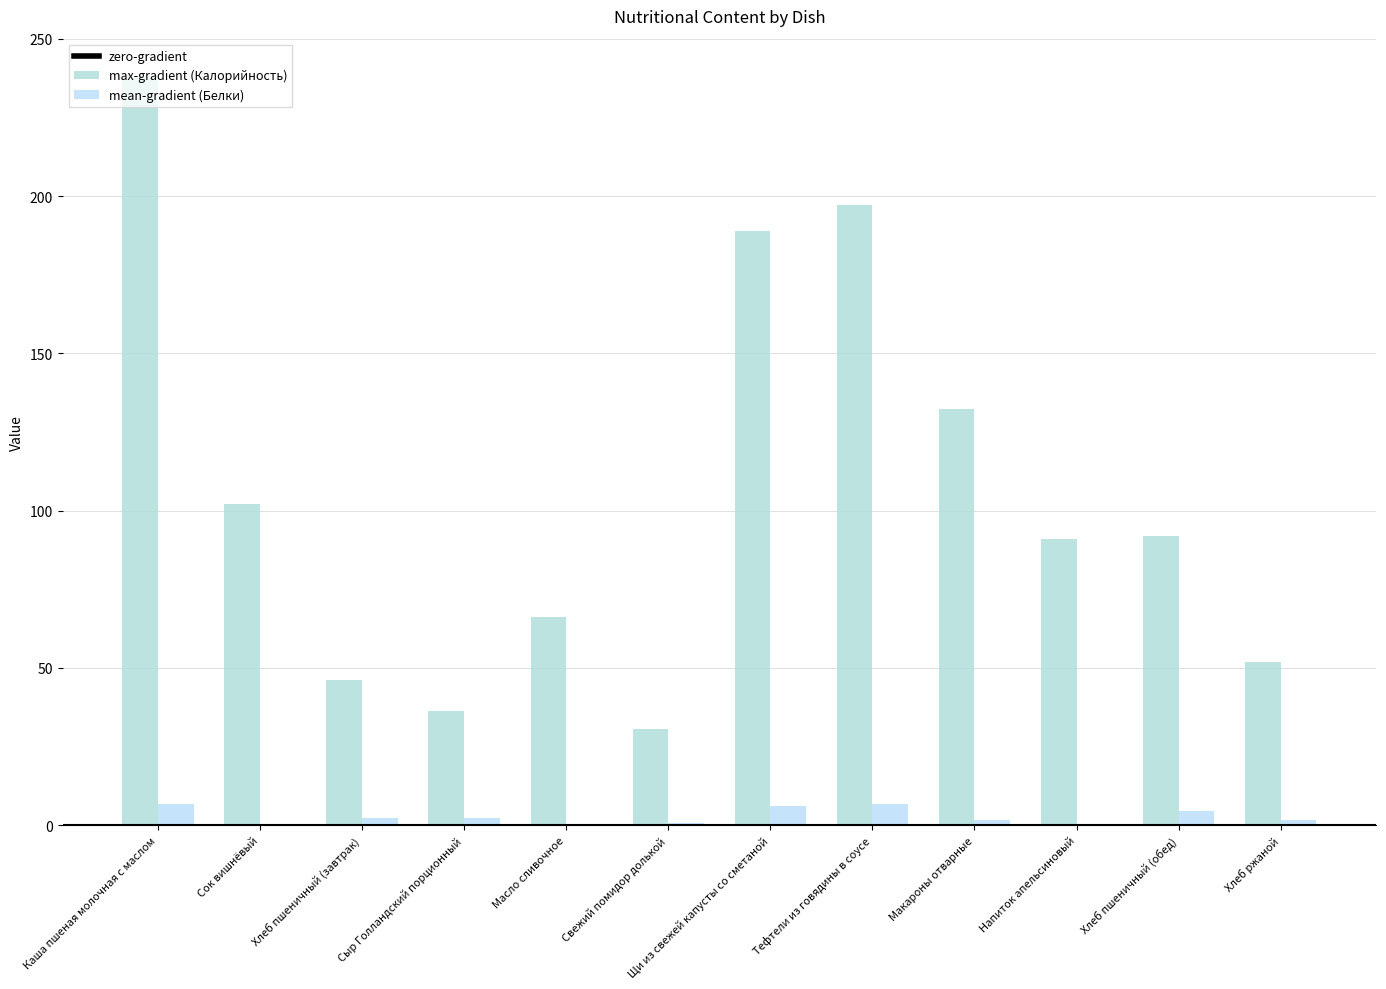

Is it true that max-gradient (Калорийность) equals 23.2 at Хлеб пшеничный (обед)?

False